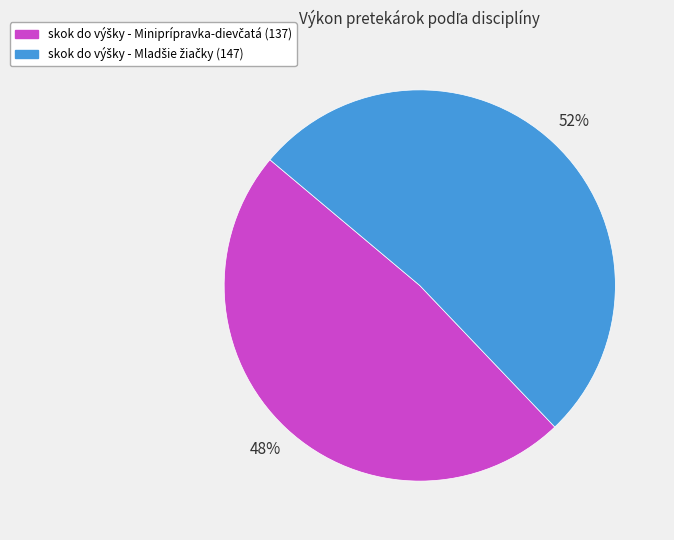

Is there a majority slice in this chart?

Yes